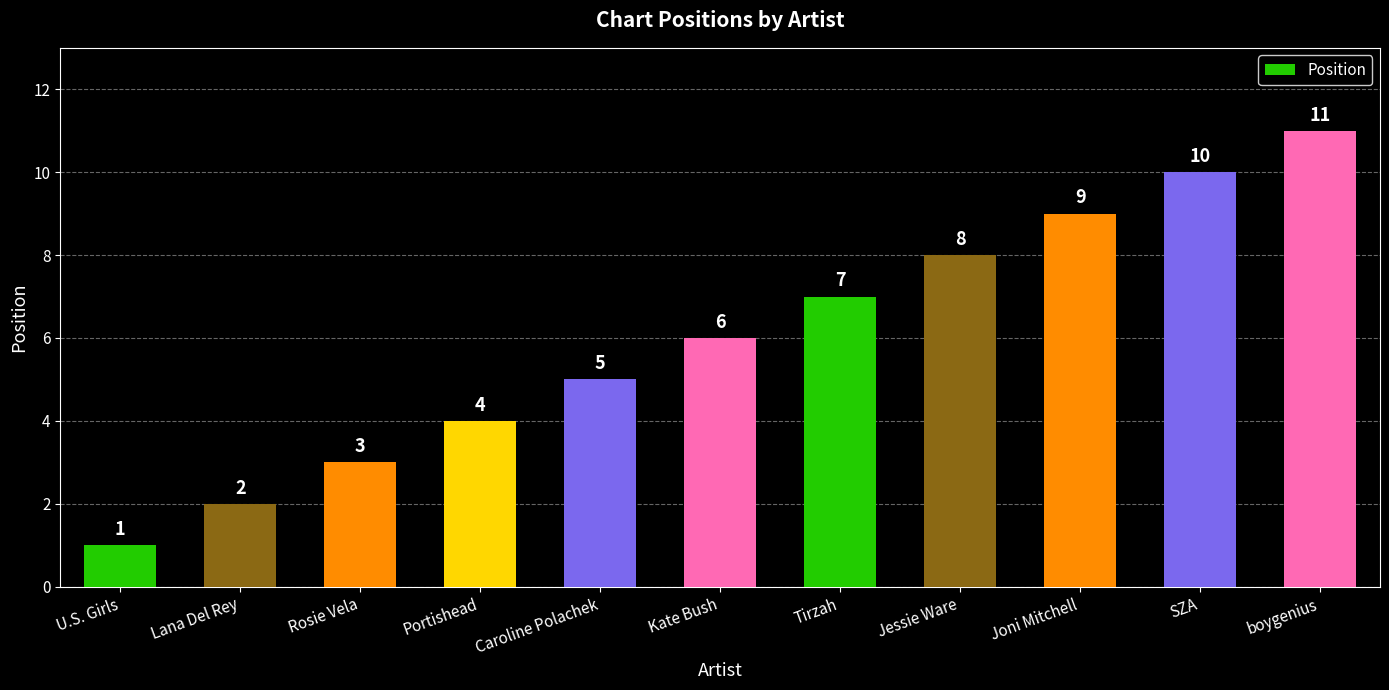

Count the values in the range 3 to 9.

7